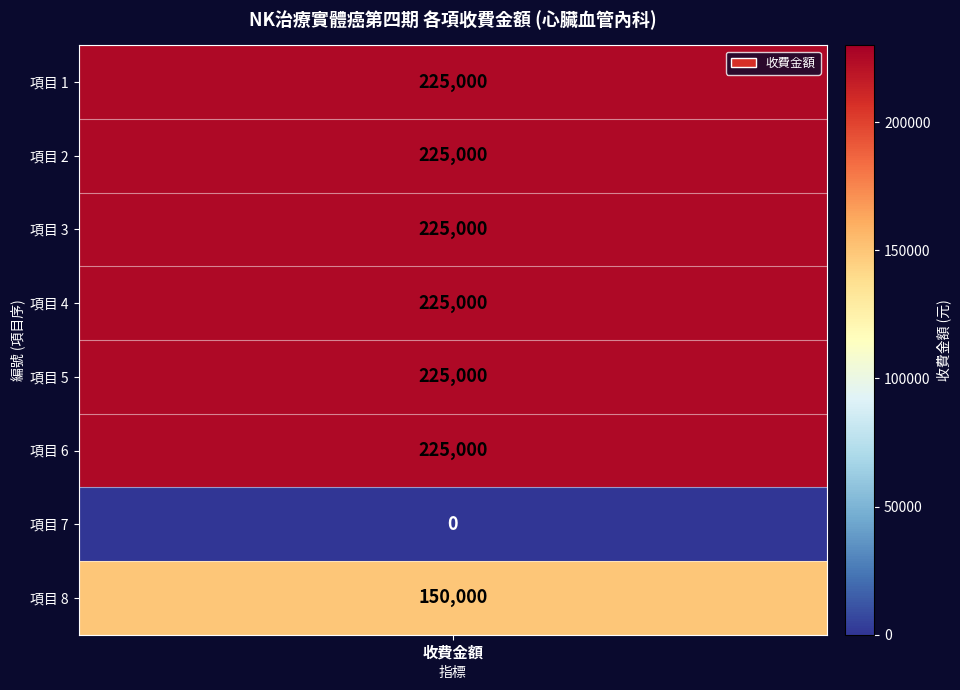

What is the difference between the second highest and second lowest values?

75000